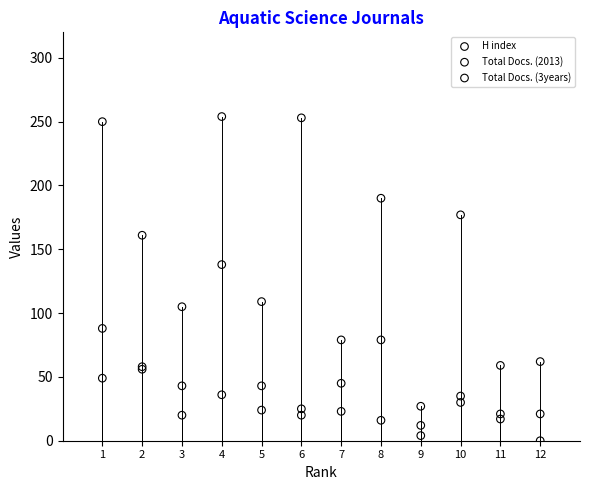

Which series has the widest spread of Y values?

Total Docs. (3years)